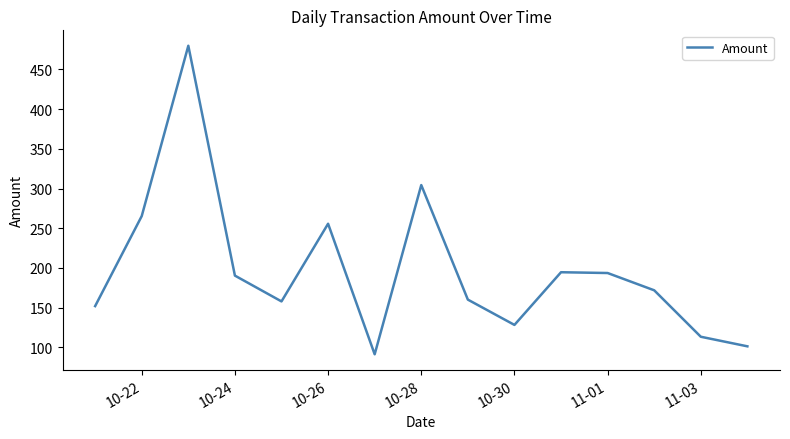

How many lines are shown in the chart?

1